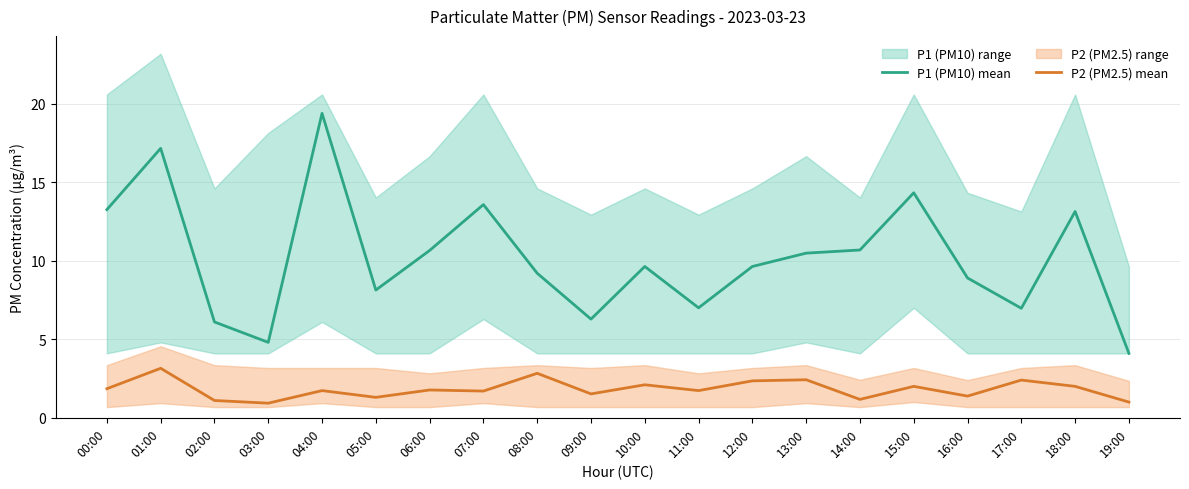

Where is P2 (PM2.5) mean nearest to the value 2?

15:00